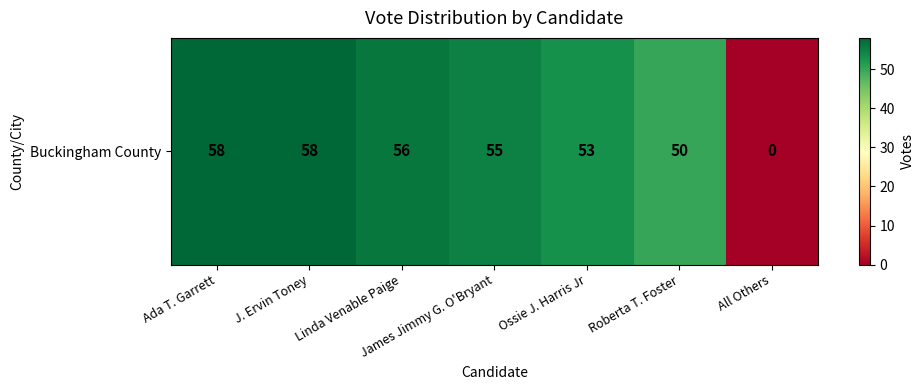

List the labels in order of value, largest first.

Ada T. Garrett, J. Ervin Toney, Linda Venable Paige, James Jimmy G. O'Bryant, Ossie J. Harris Jr, Roberta T. Foster, All Others